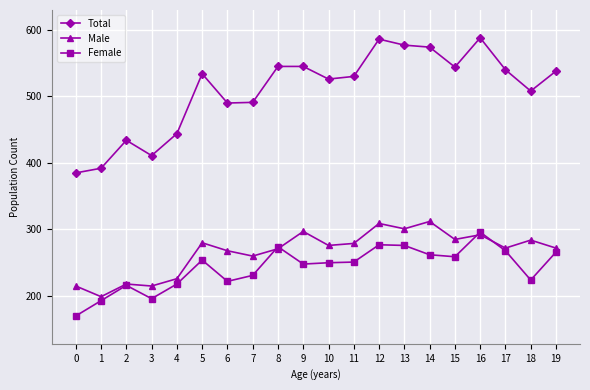

At how many categories does at least one series exceed 295?

20